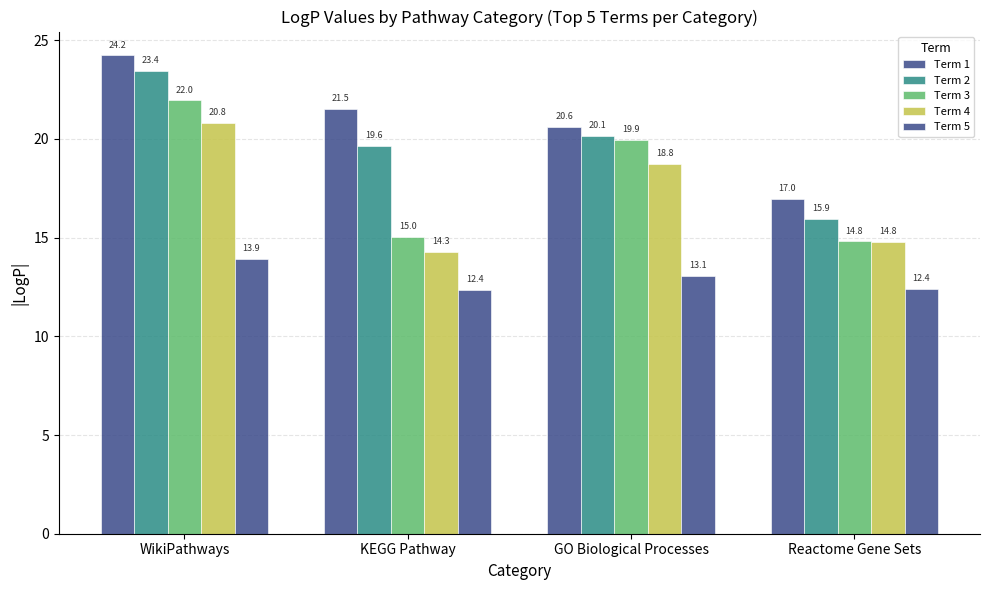

Reading left to right, transcribe all the data shown in this chart.

Term 1: 24.2	21.5	20.6	17.0
Term 2: 23.4	19.6	20.1	15.9
Term 3: 22.0	15.0	19.9	14.8
Term 4: 20.8	14.3	18.8	14.8
Term 5: 13.9	12.4	13.1	12.4